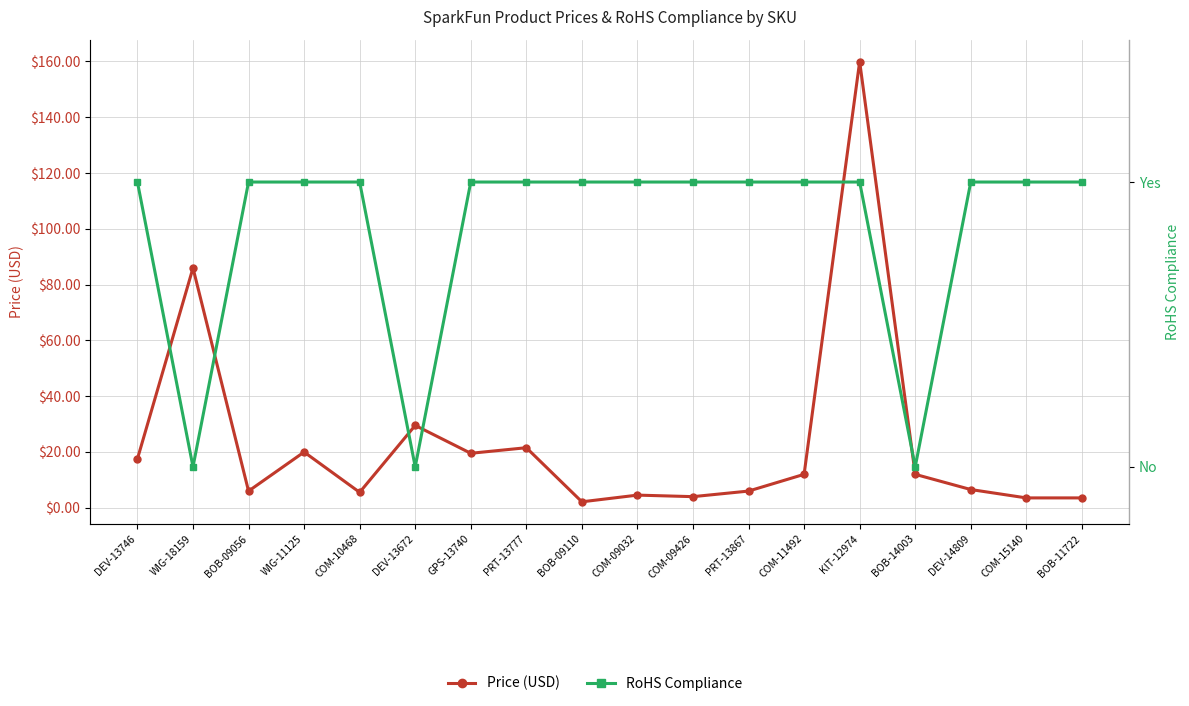

Rank the series by their average value, from highest to lowest.

Price (USD), RoHS Compliance